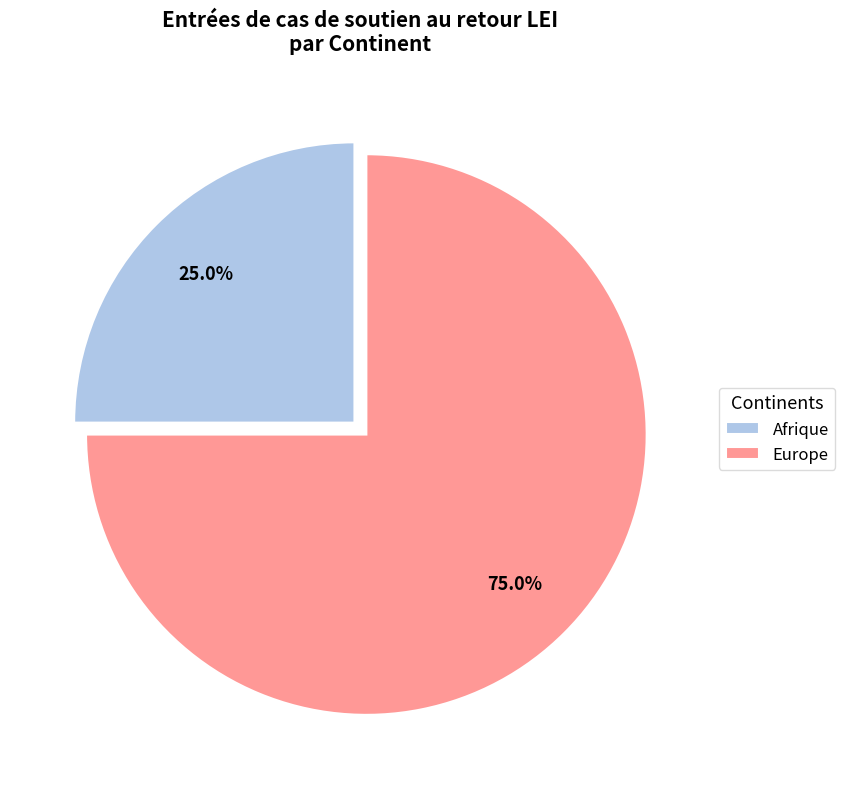

Is it true that Europe is 67% of the pie?

False